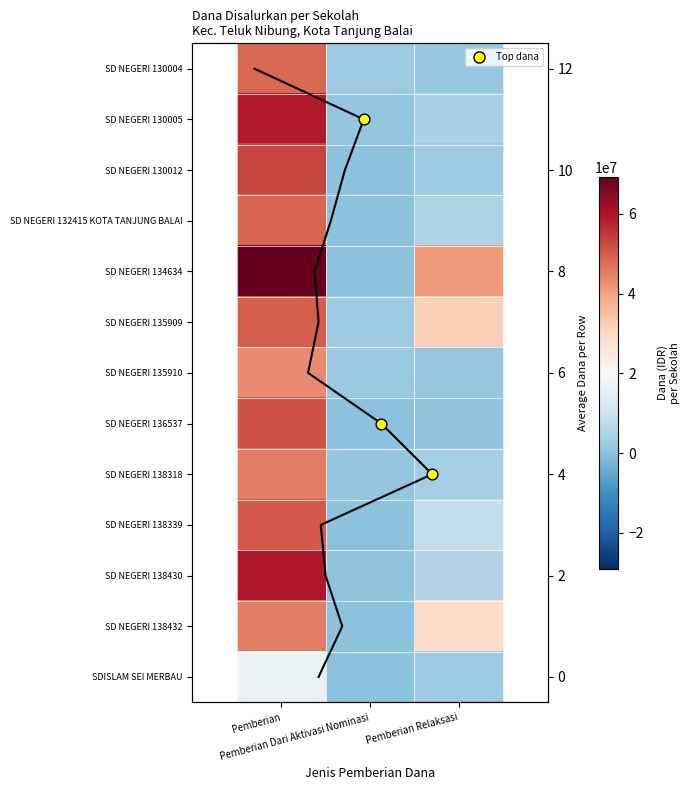

Where does the SDISLAM SEI MERBAU series first go above 2250000?

Pemberian